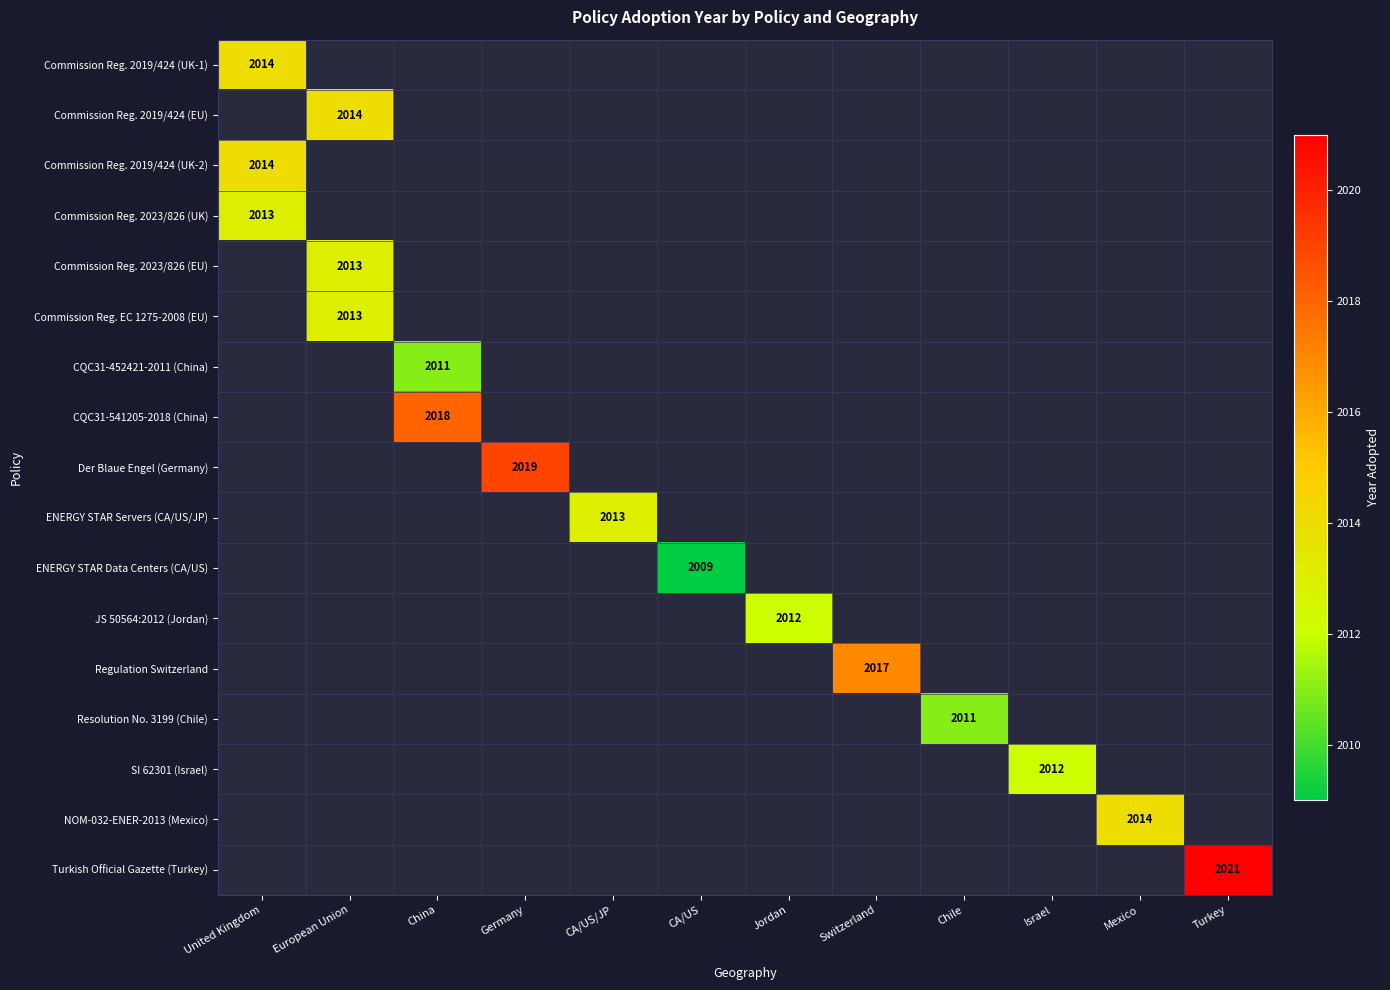

The Der Blaue Engel (Germany) series shows 2019 at Germany. True or false?

True